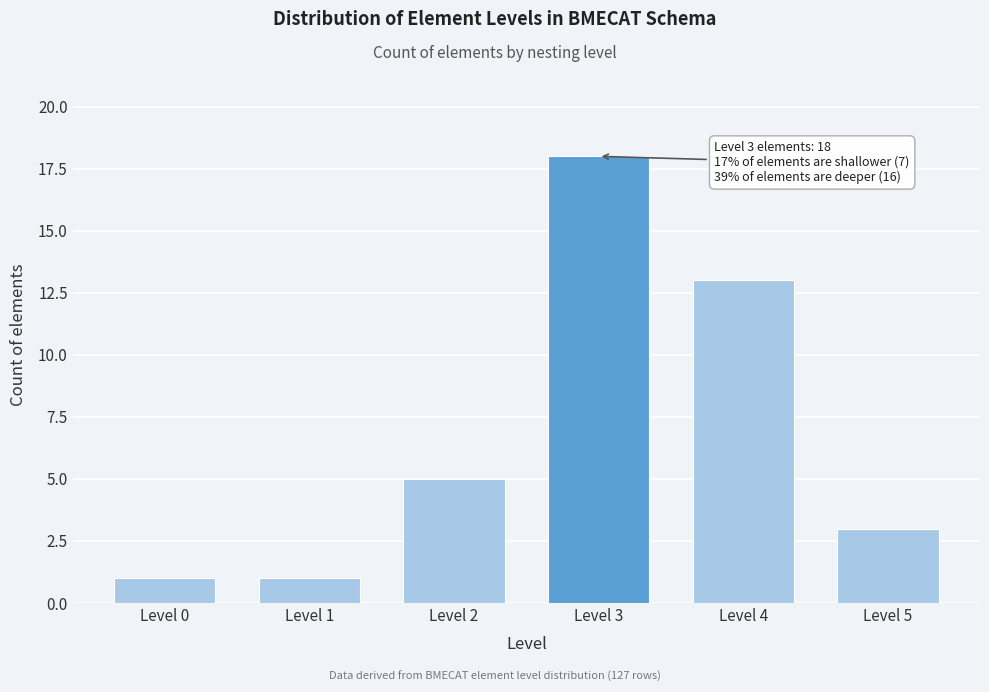

Reading left to right, what are all the values shown in this chart?

1	1	5	18	13	3